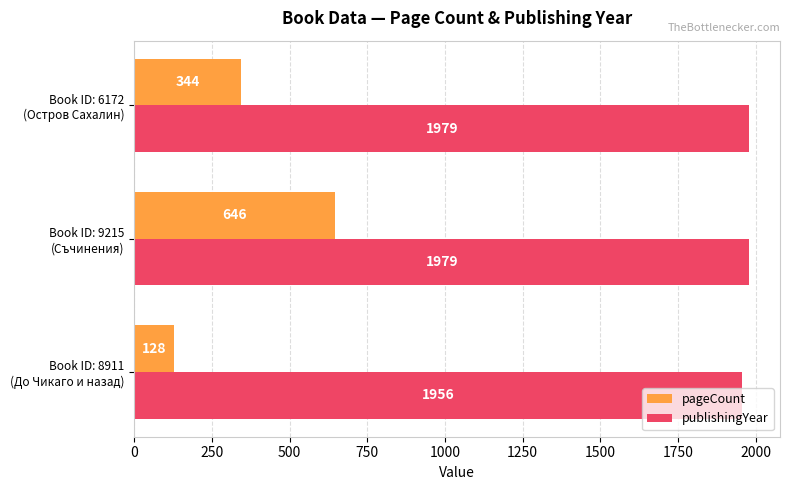

At how many categories does at least one series exceed 1267?

3